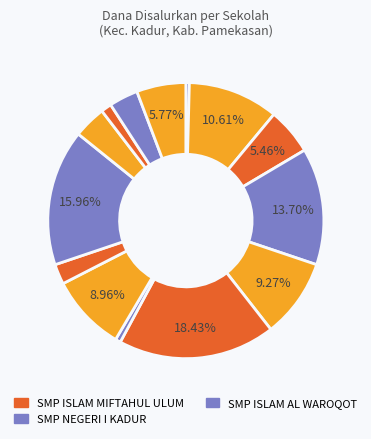

How many segments does this pie chart have?

14